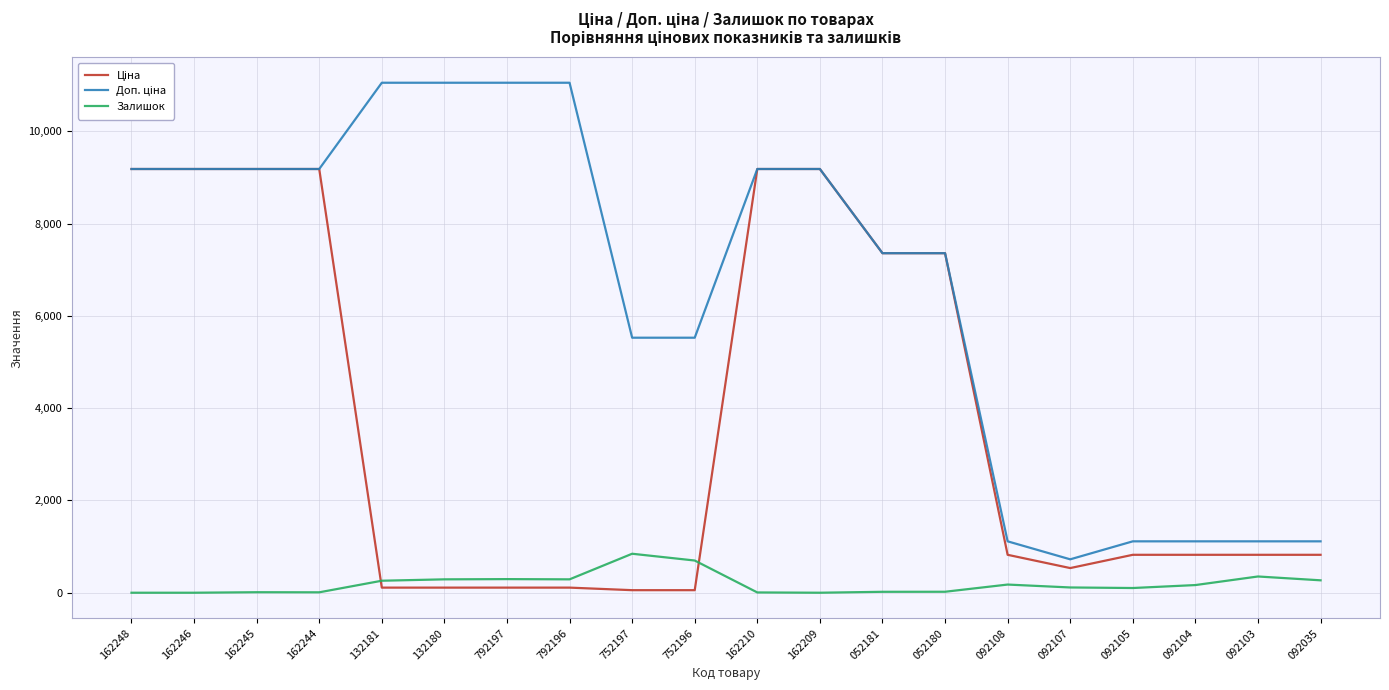

Read the Залишок value at 092104.

166.0